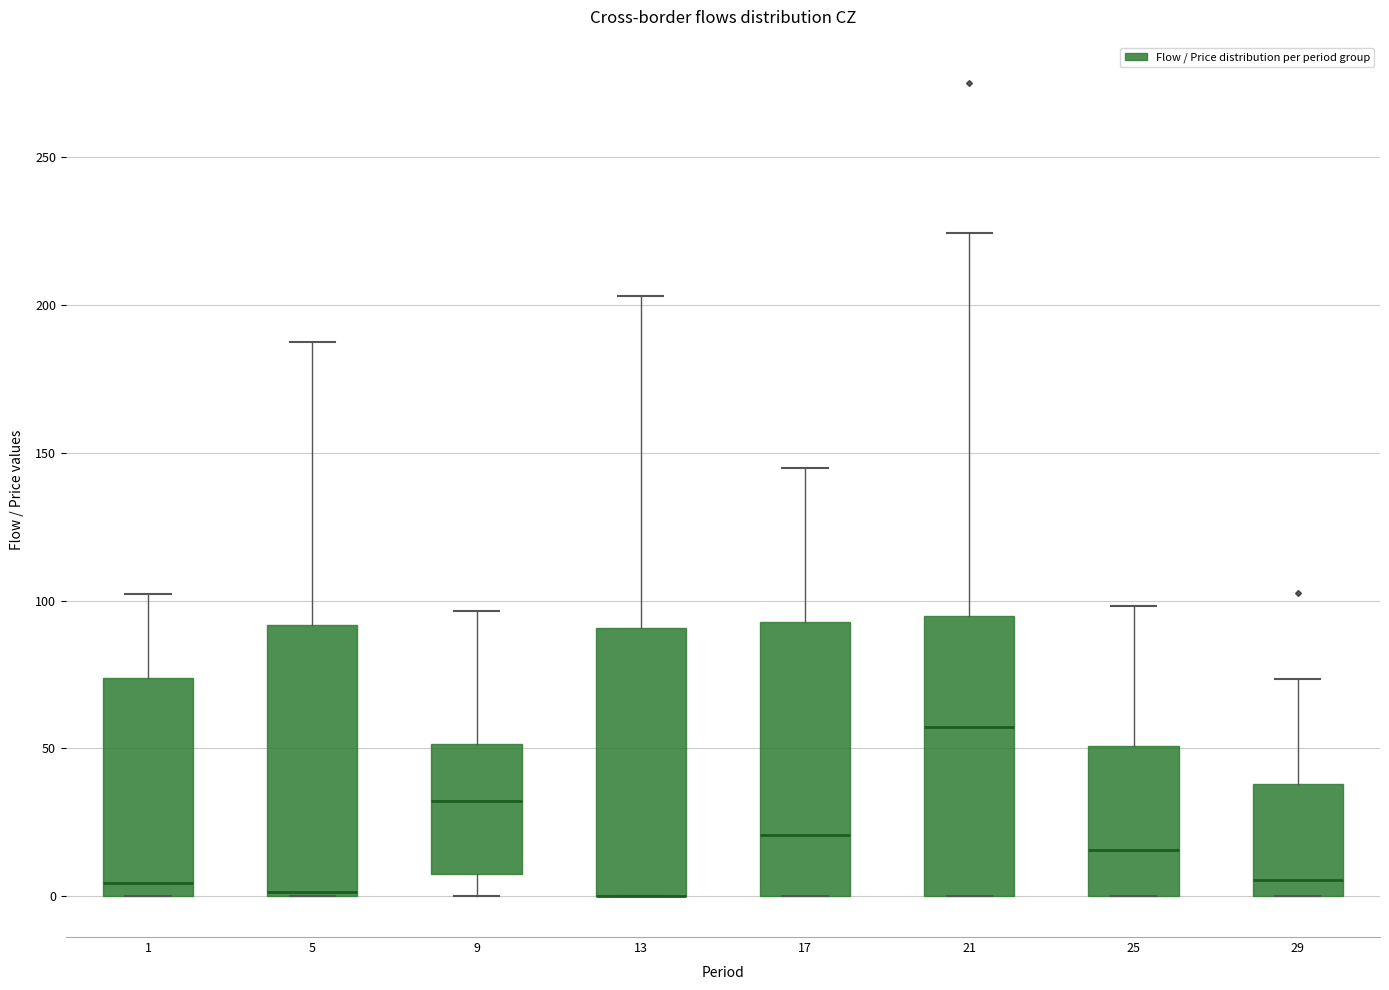

Where is the upper edge of the box at x = 5 on the y-axis? The values are not printed on the chart, so give them approximately, as read against the axis.

90